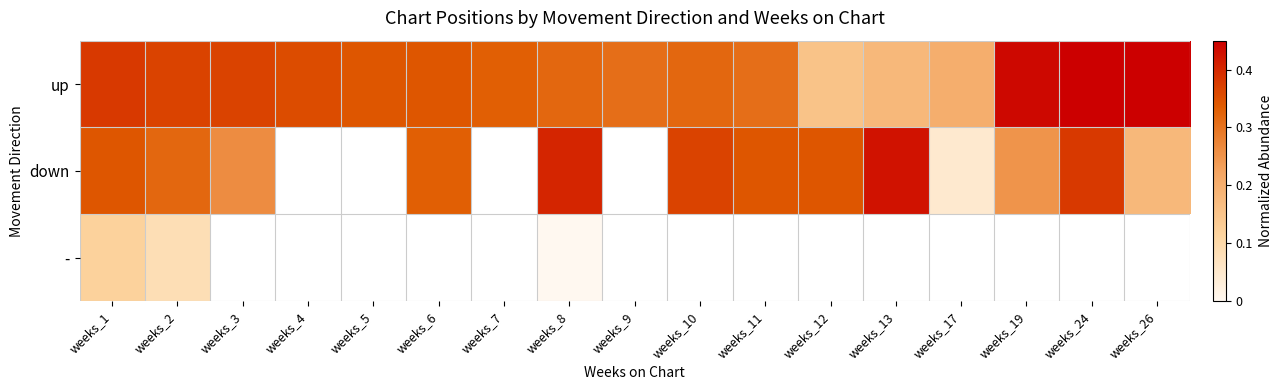

Count the number of data series in this chart.

3